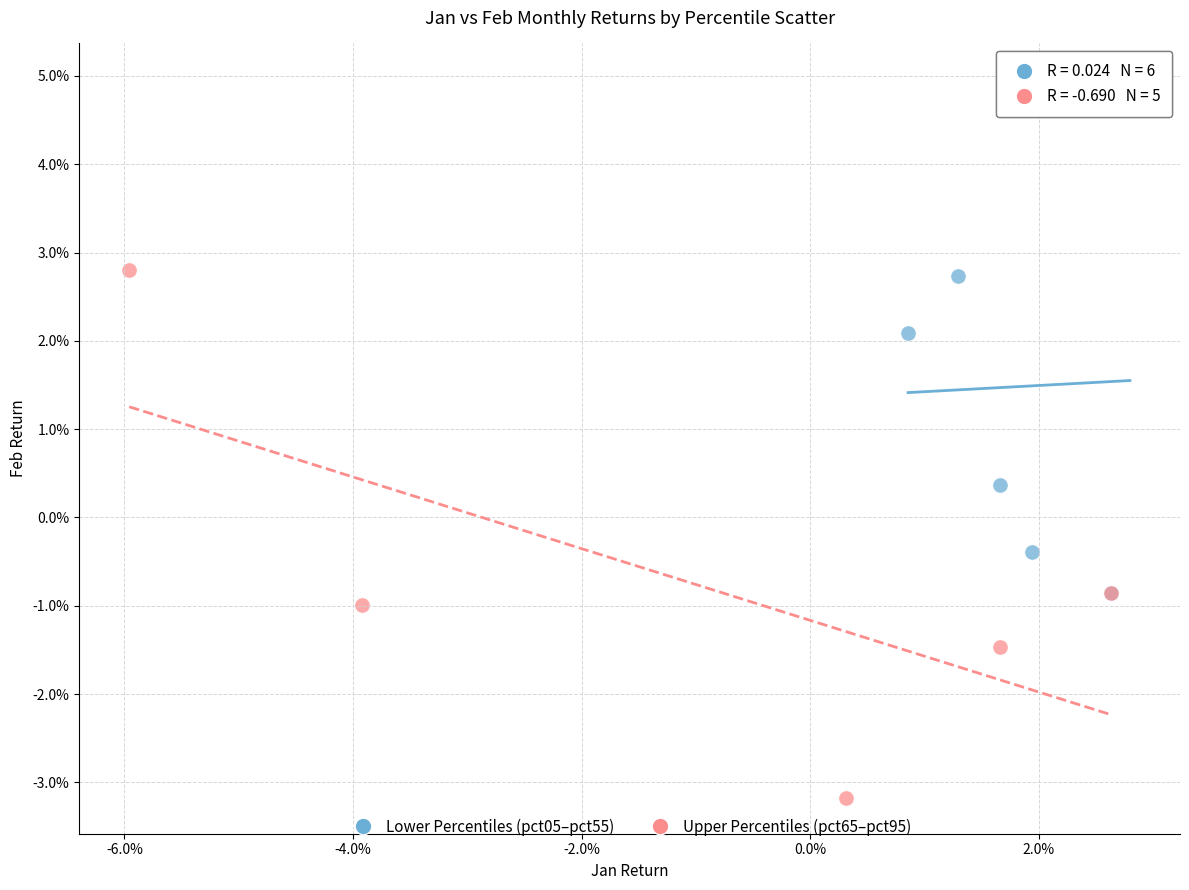

Which series has the largest Y range (max minus min)?

Upper Percentiles (pct65–pct95)